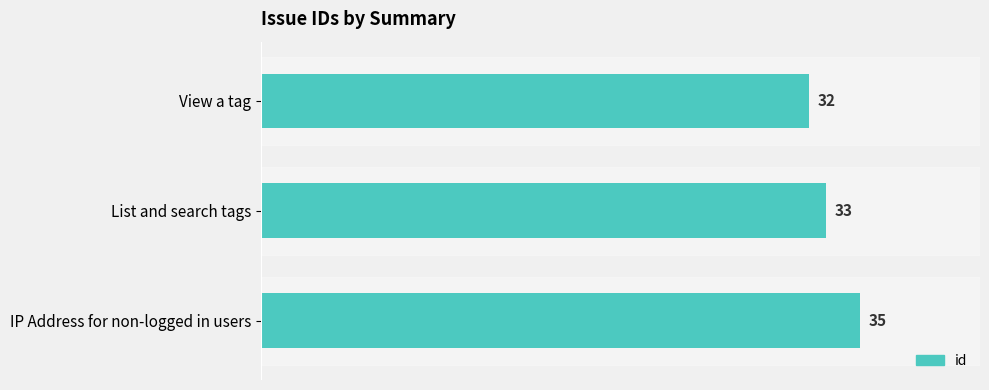

Reading top to bottom, what are all the values shown in this chart?

32	33	35